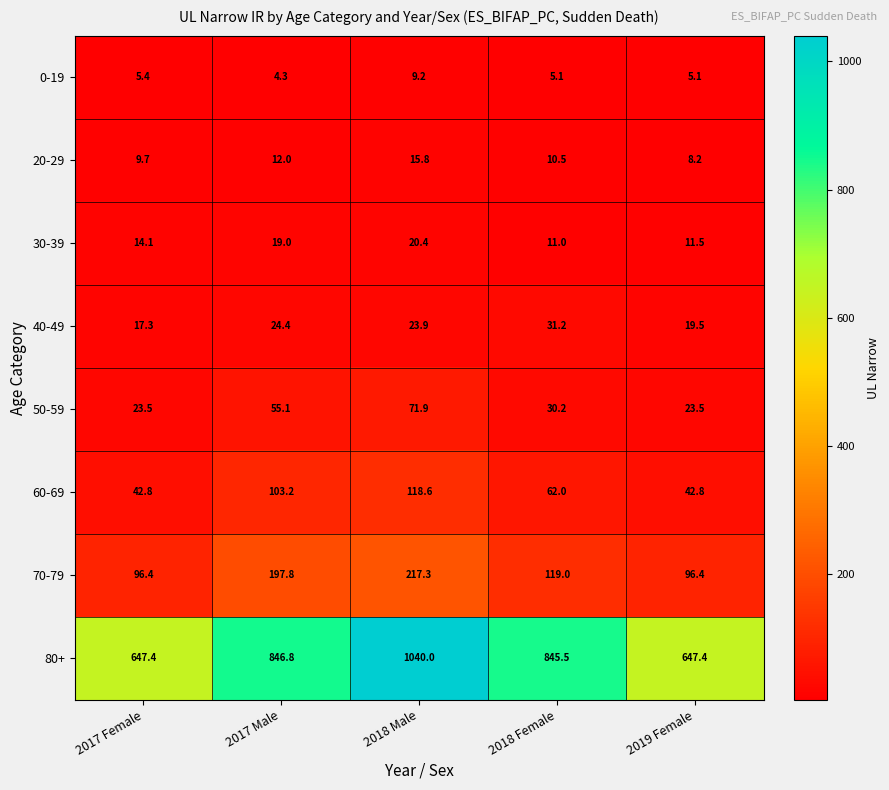

True or false: 0-19 has a value of 12.9 at 2018 Male.

False